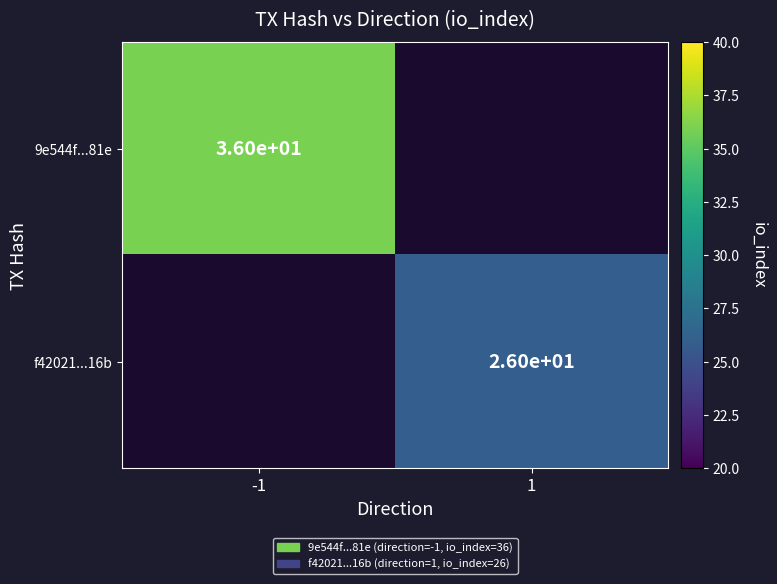

The value of 9e544f...81e at -1 is 36. True or false?

True